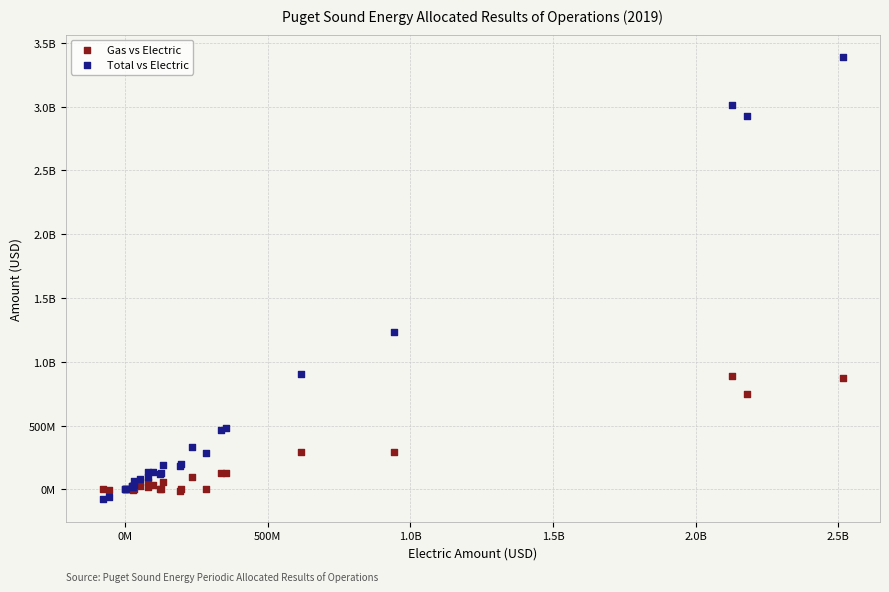

What are all the series names shown in the legend?

Gas vs Electric, Total vs Electric